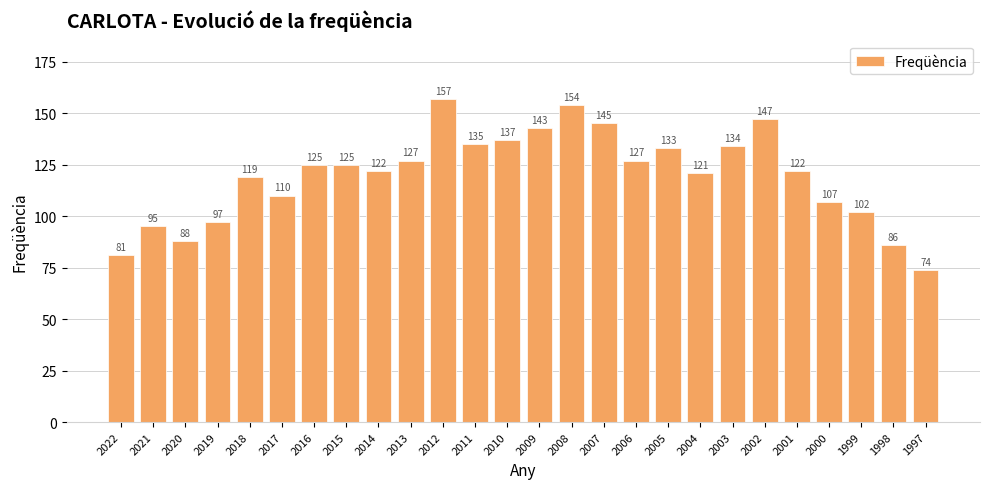

How many data points does each series have?

26